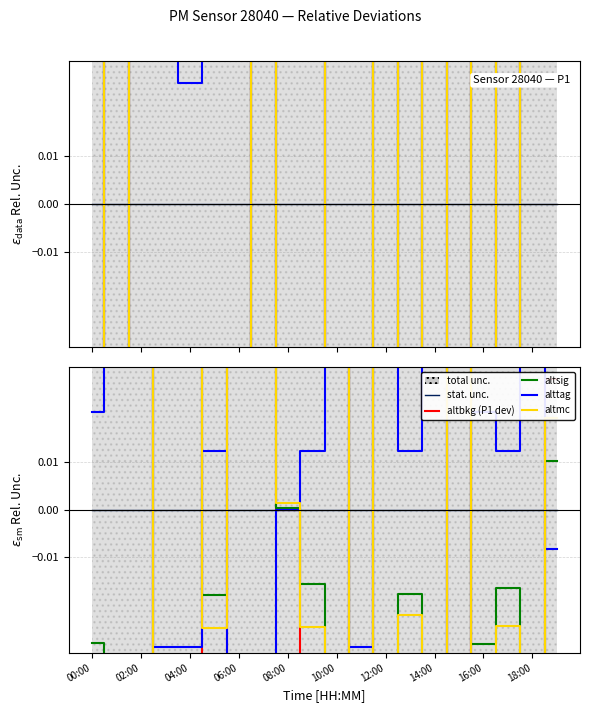

True or false: stat. unc. has more than 1 points higher than both neighbors.

False